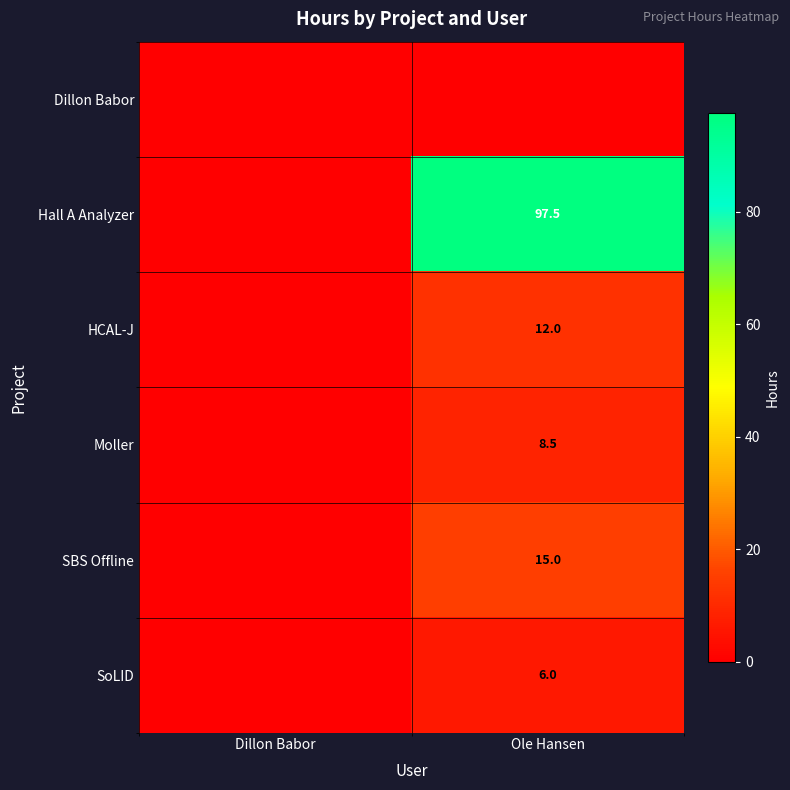

True or false: Hall A Analyzer has a value of 97.5 at Ole Hansen.

True